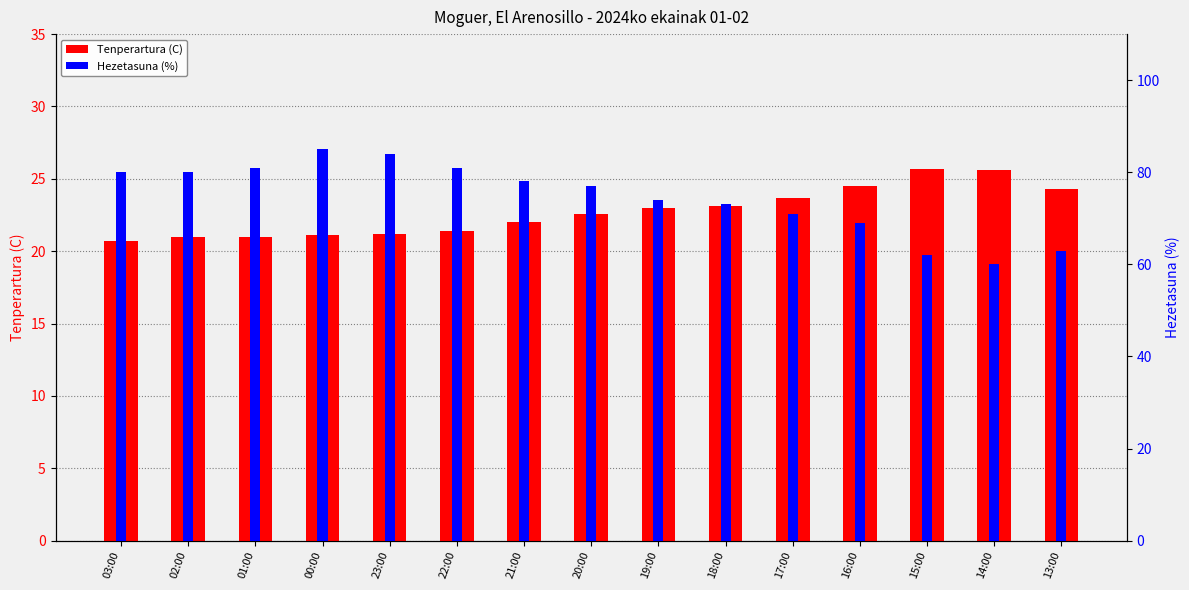

Is the value of Tenperartura (C) at 22:00 greater than the value of Hezetasuna (%) at 21:00?

No